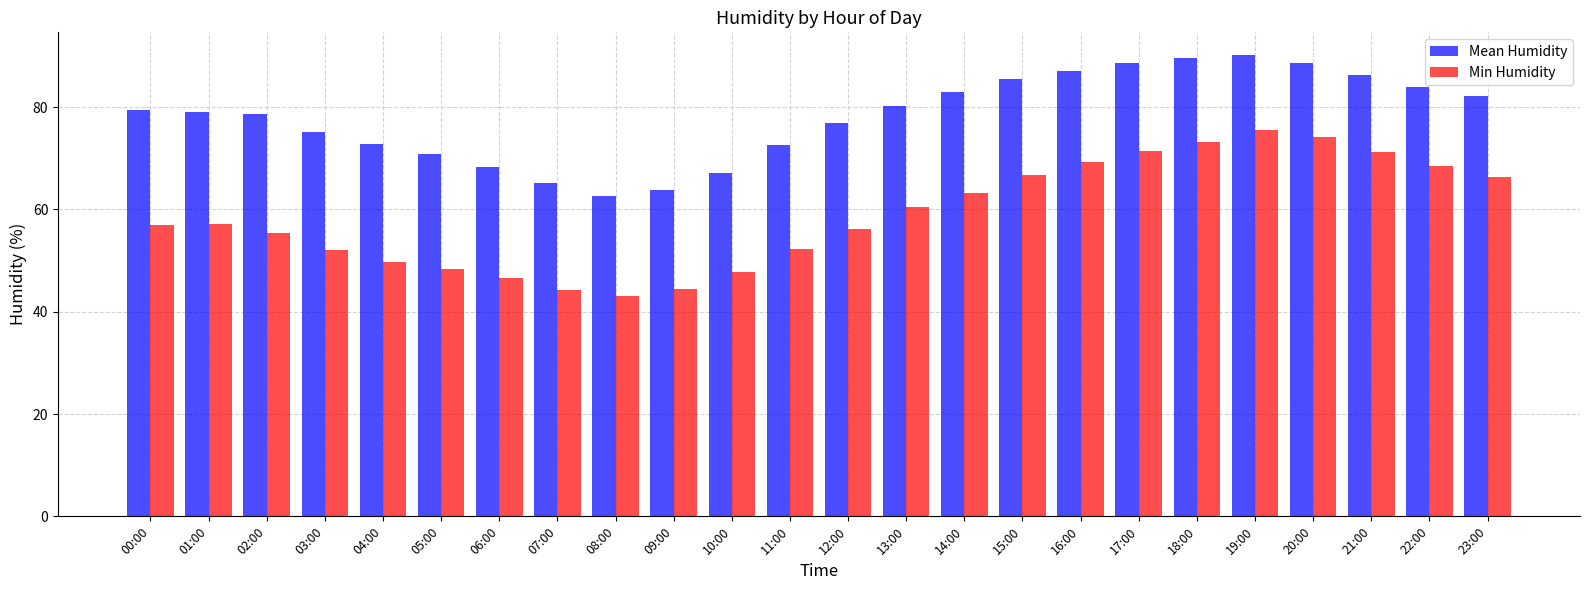

What is the total value across all series at 09:00?

108.3